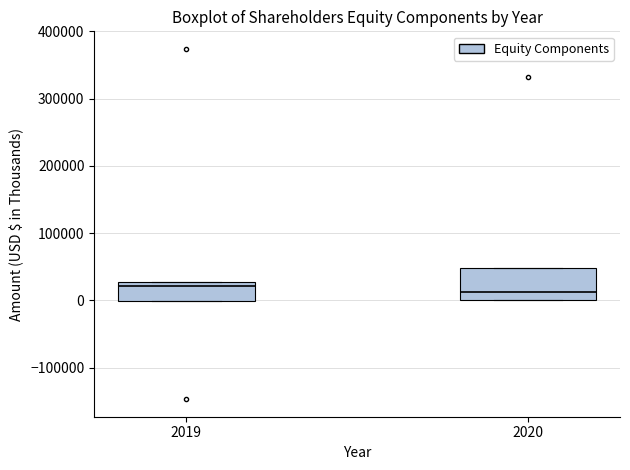

Reading left to right, transcribe this box plot: for each box, give where its median line is, the range the box spans, and where its two whiskers end, as read against the y-axis. The values are not printed on the chart, so give them approximately, as read against the axis.

2019: median 20000, box 0 to 30000, whiskers 0 to 30000
2020: median 10000, box 0 to 50000, whiskers 0 to 50000